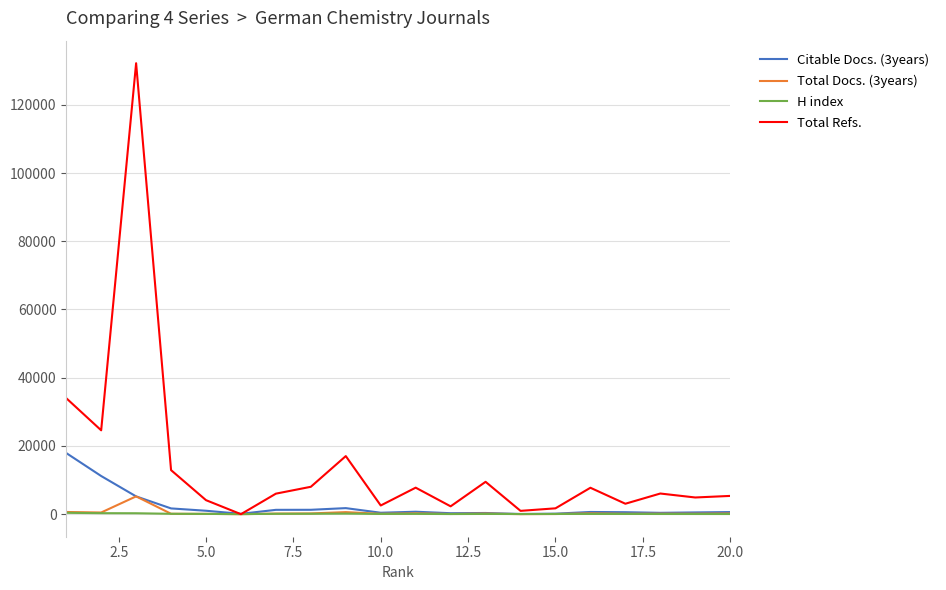

What is the difference between the maximum and minimum values in the H index series?

386